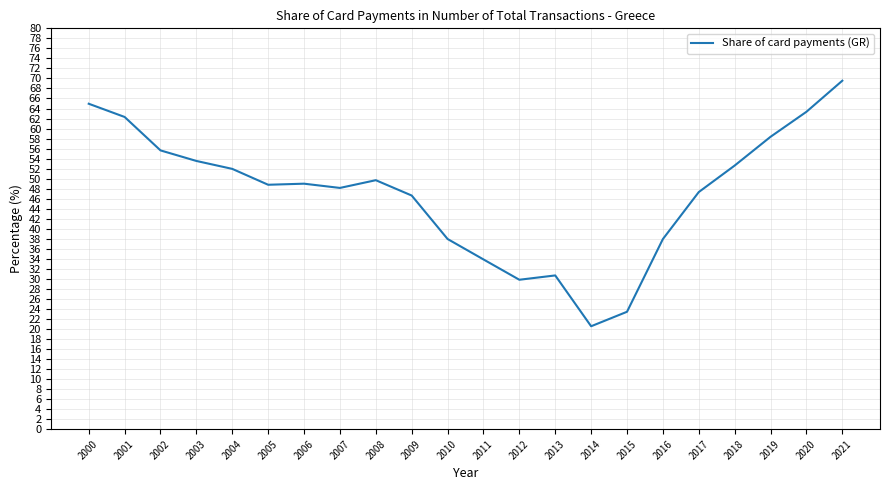

What is the difference between the maximum and minimum values?

49.0